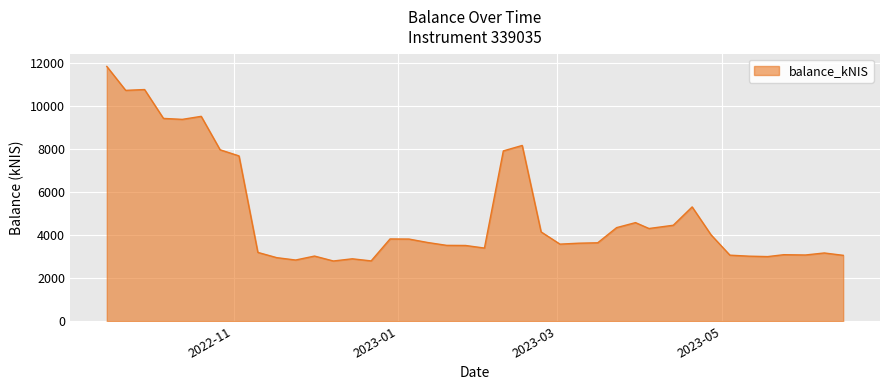

What is the maximum value shown in the chart?

11832.5